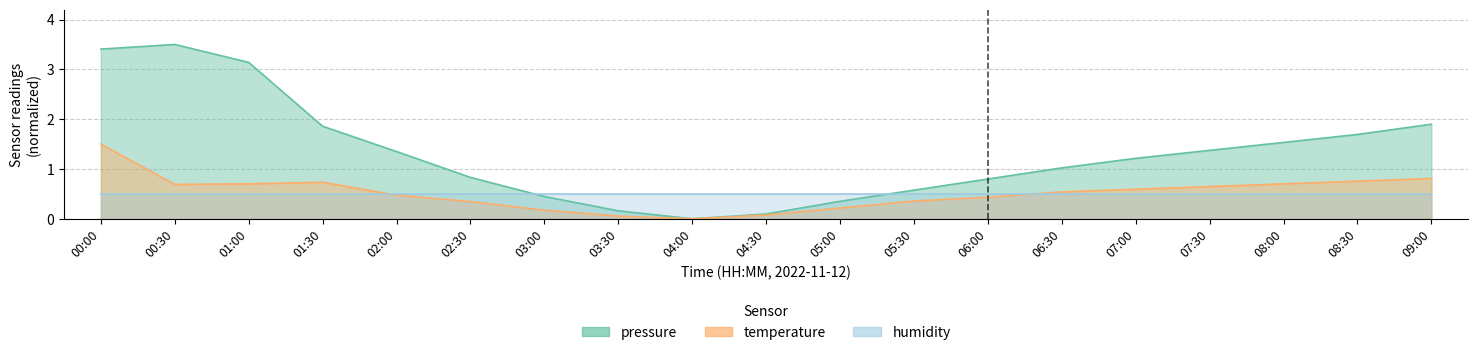

True or false: pressure and temperature cross at least once.

False